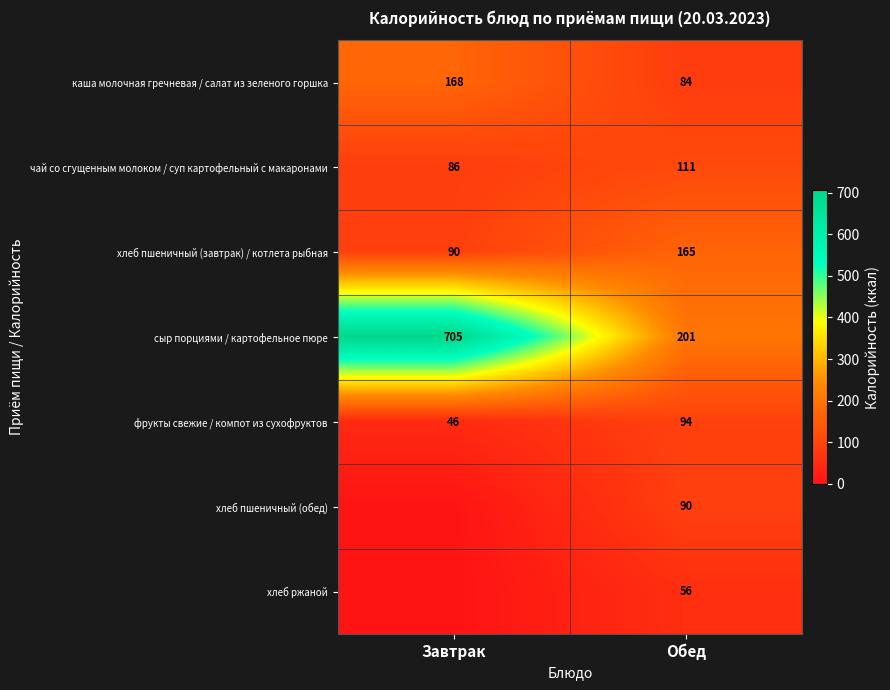

The value of чай со сгущенным молоком / суп картофельный с макаронами at Завтрак is 47.5. True or false?

False